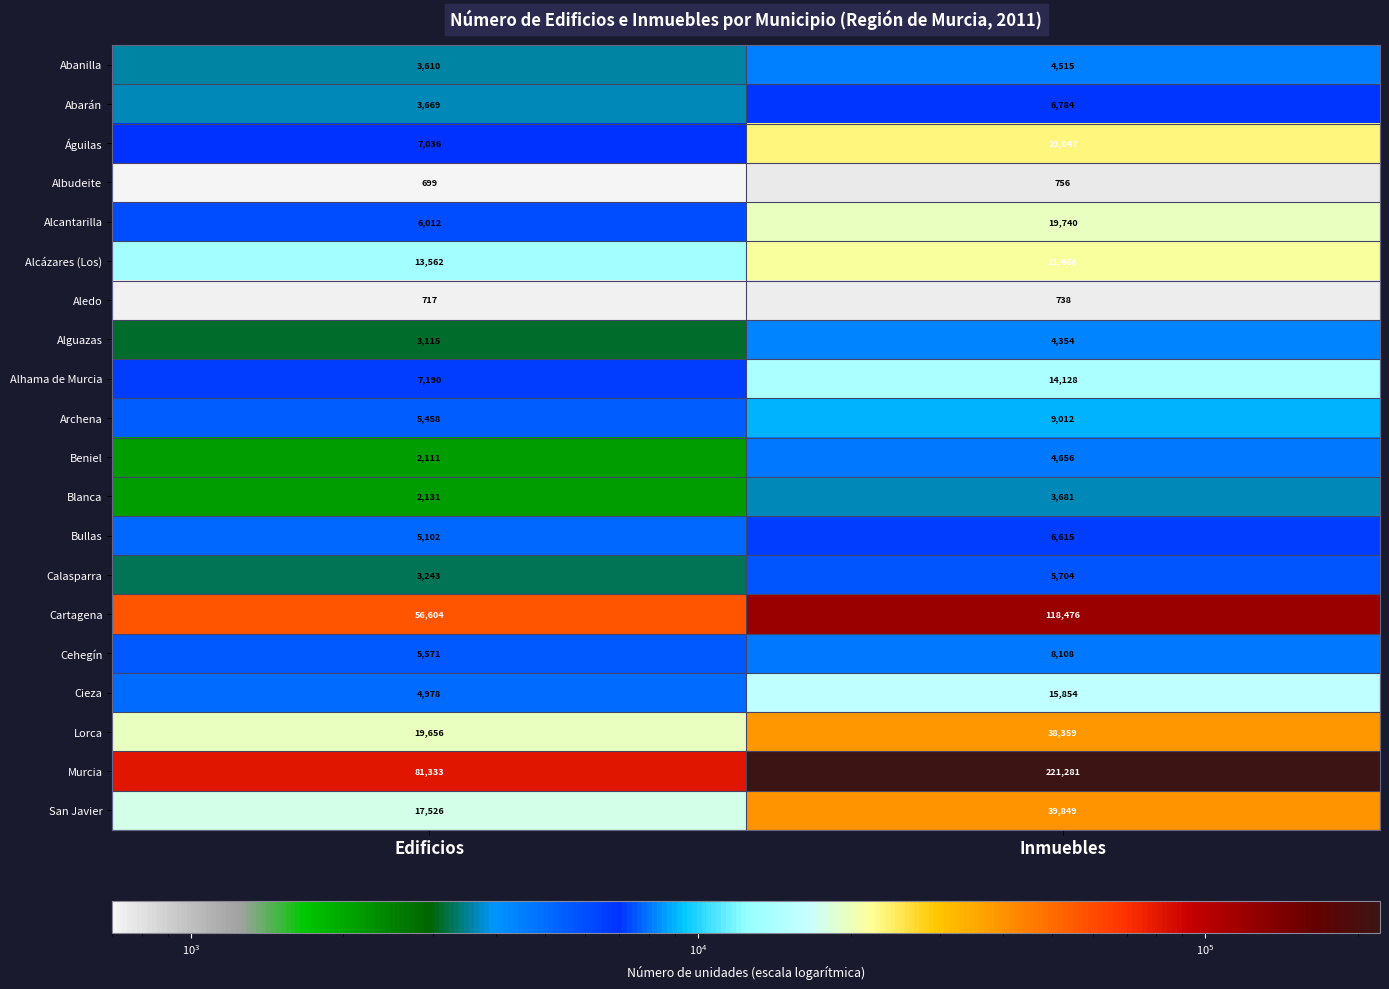

At which label does Albudeite reach its peak?

Inmuebles